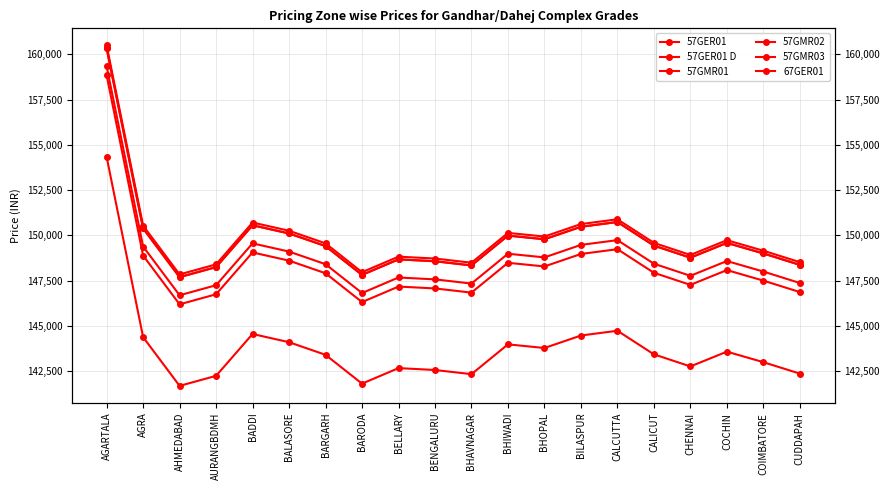

True or false: 57GER01 and 67GER01 cross at least once.

False